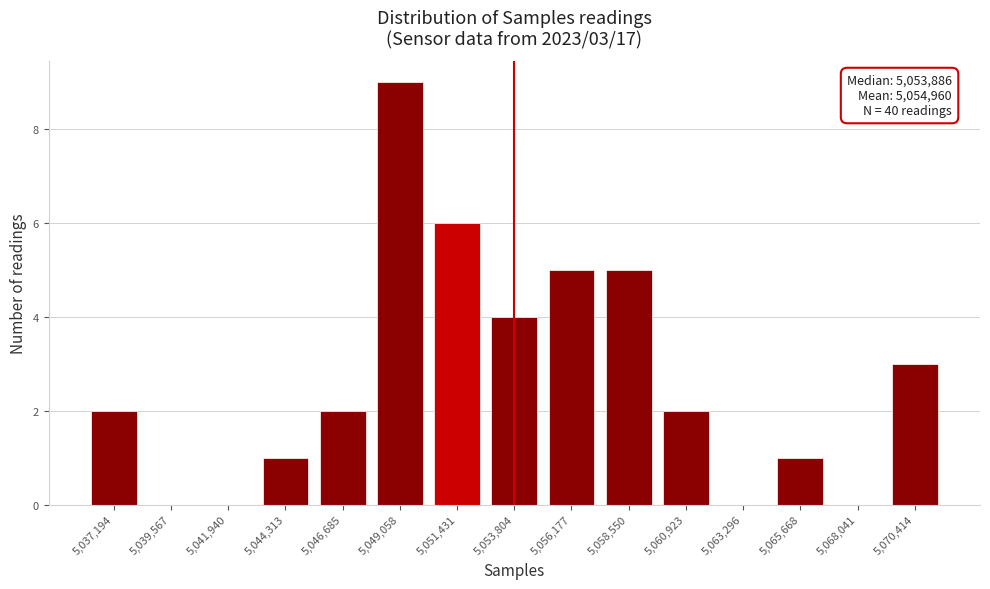

Reading left to right, transcribe all the data shown in this chart.

5,037,194=2	5,039,567=0	5,041,940=0	5,044,313=1	5,046,685=2	5,049,058=9	5,051,431=6	5,053,804=4	5,056,177=5	5,058,550=5	5,060,923=2	5,063,296=0	5,065,668=1	5,068,041=0	5,070,414=3